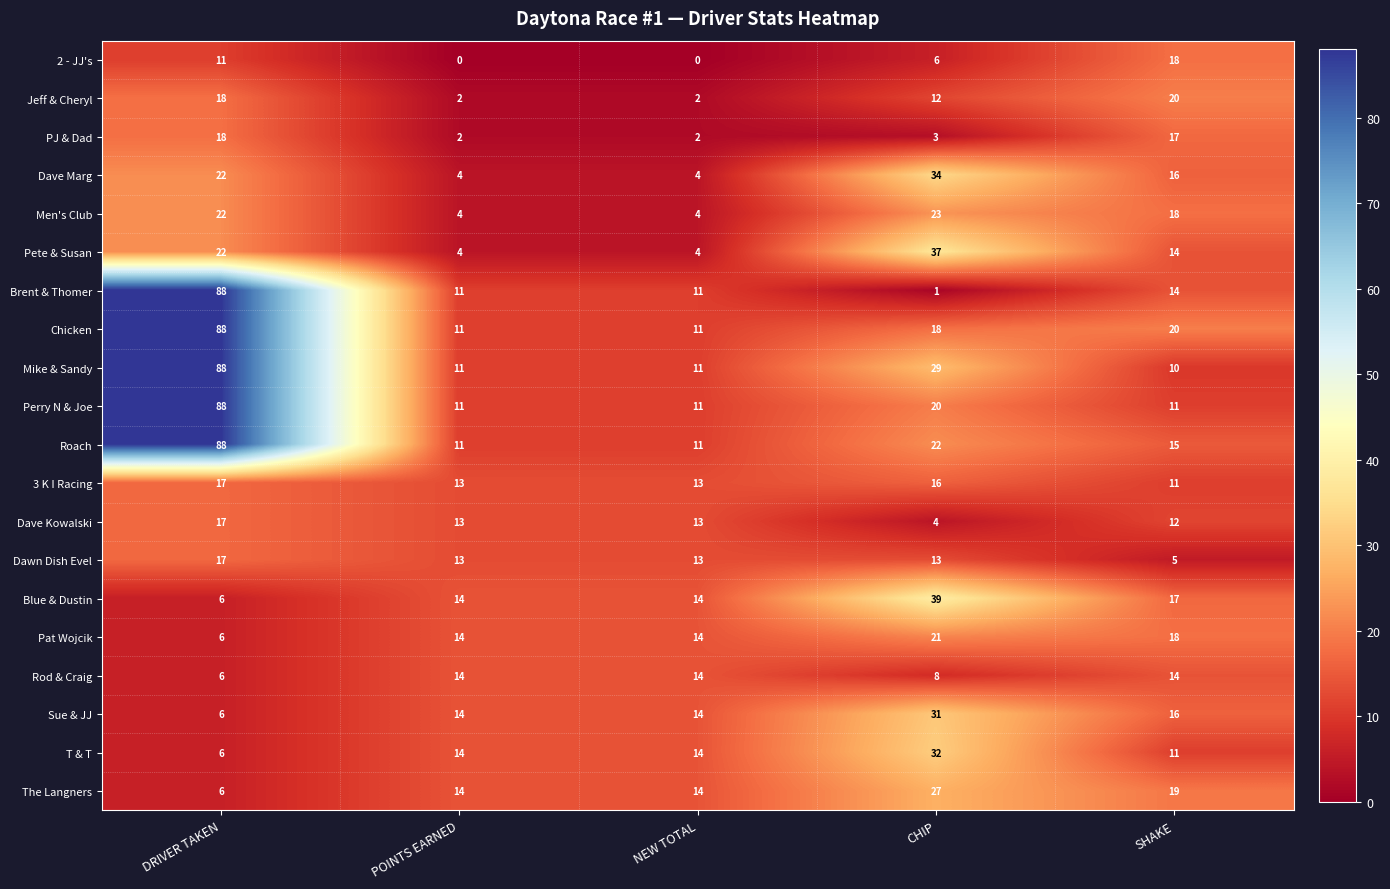

Is it true that Dawn Dish Evel equals 26 at DRIVER TAKEN?

False